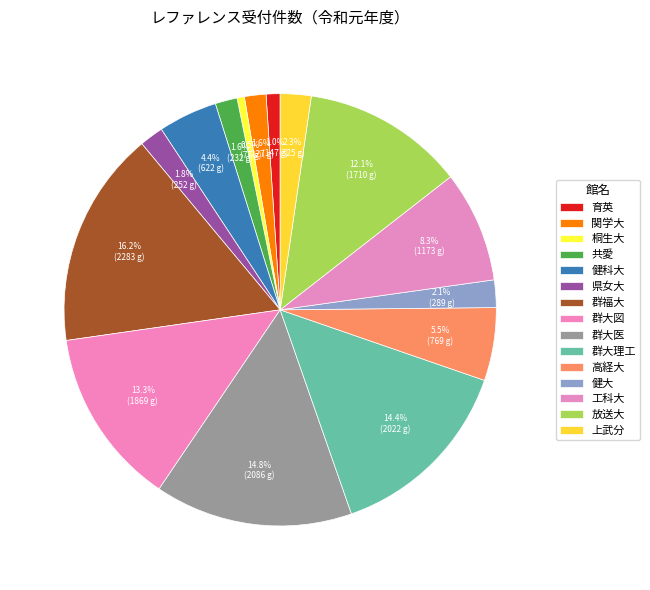

Does 県女大 account for over 50% of the chart?

No